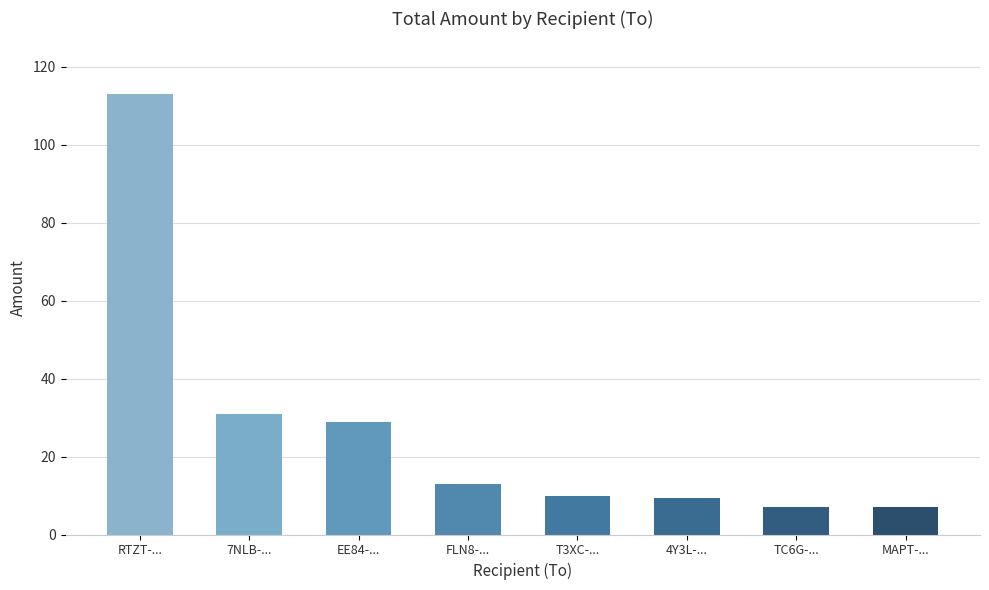

Where is the data nearest to the value 60?

7NLB-...